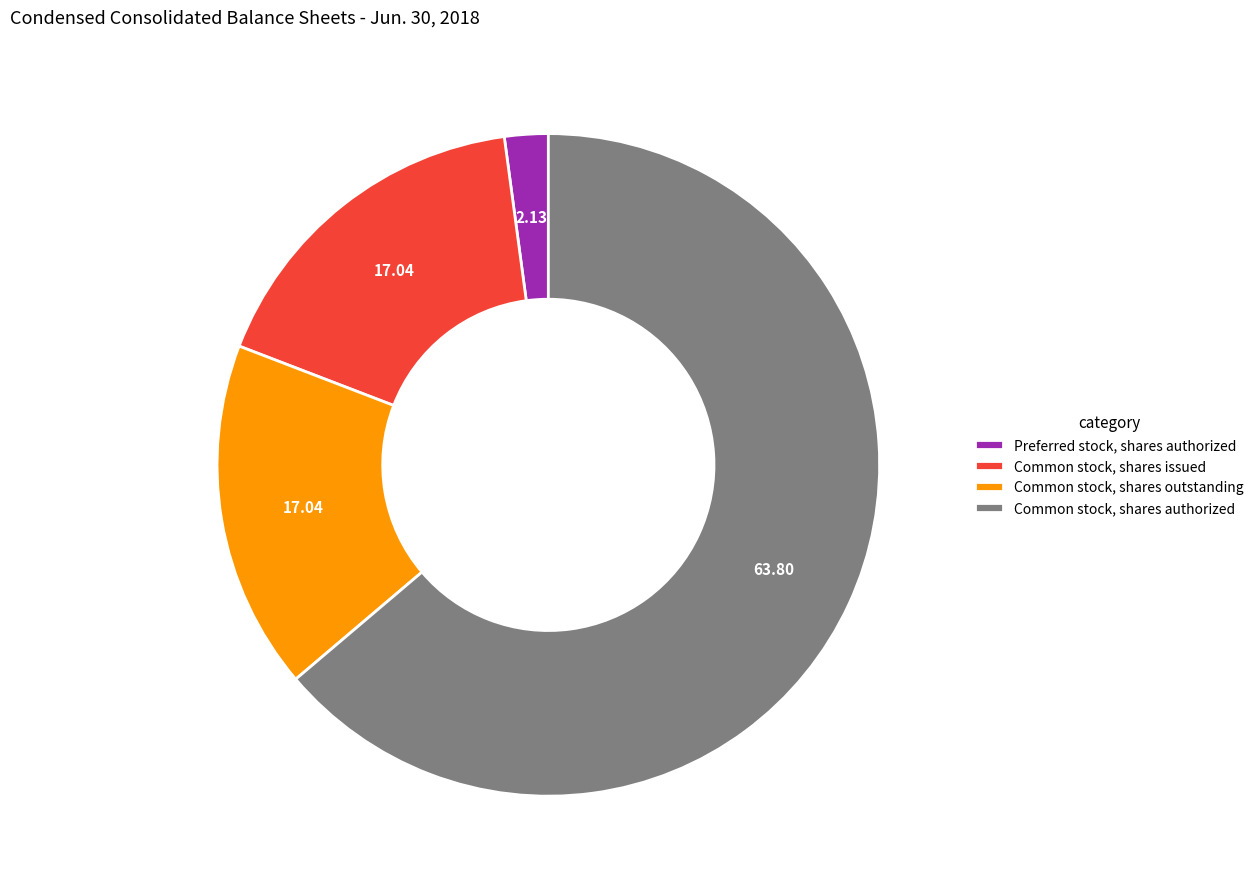

Which category accounts for the majority?

Common stock, shares authorized